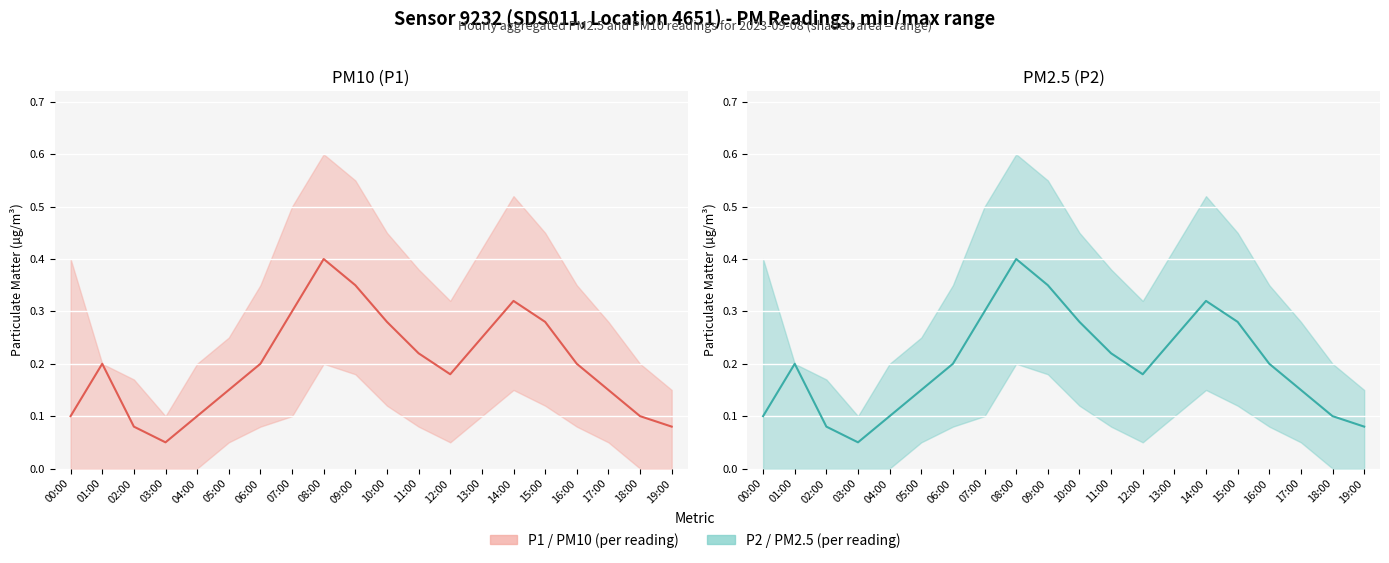

Reading left to right, what are all the values shown in this chart?

P1 (PM10): 0.1	0.2	0.1	0.1	0.1	0.1	0.2	0.3	0.4	0.3	0.3	0.2	0.2	0.2	0.3	0.3	0.2	0.1	0.1	0.1
P2 (PM2.5): 0.1	0.2	0.1	0.1	0.1	0.1	0.2	0.3	0.4	0.3	0.3	0.2	0.2	0.2	0.3	0.3	0.2	0.1	0.1	0.1